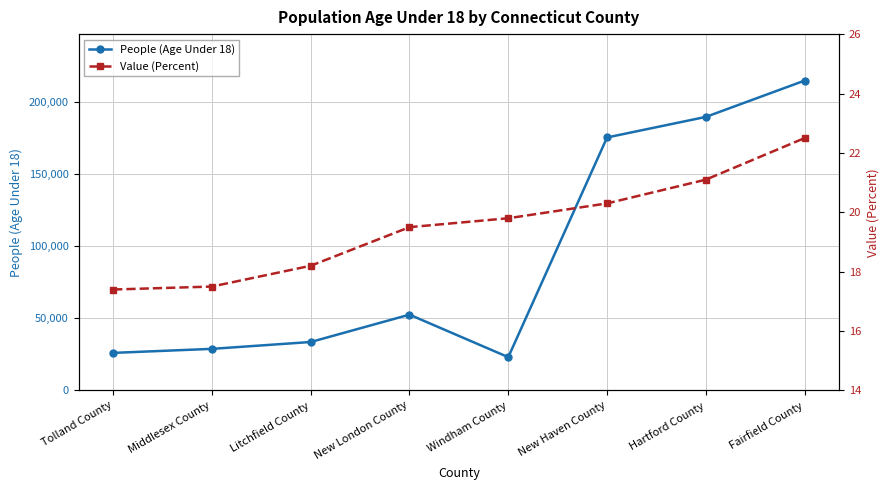

True or false: People (Age Under 18) and Value (Percent) cross at least once.

False